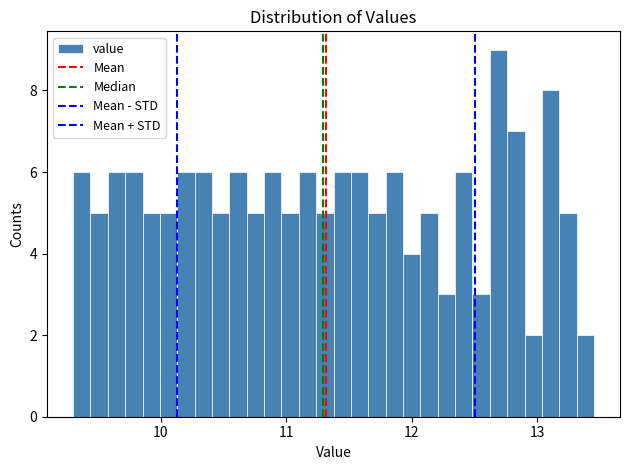

Read against the x-axis, roughly where is the centre of the tallest bar?

12.7